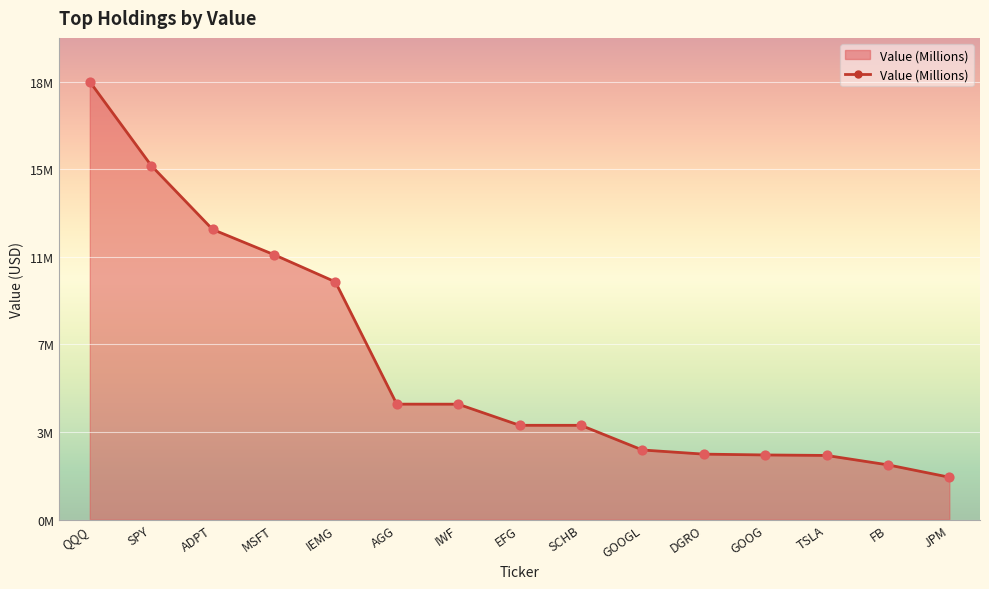

What is the change in value from AGG to JPM?

-3156000